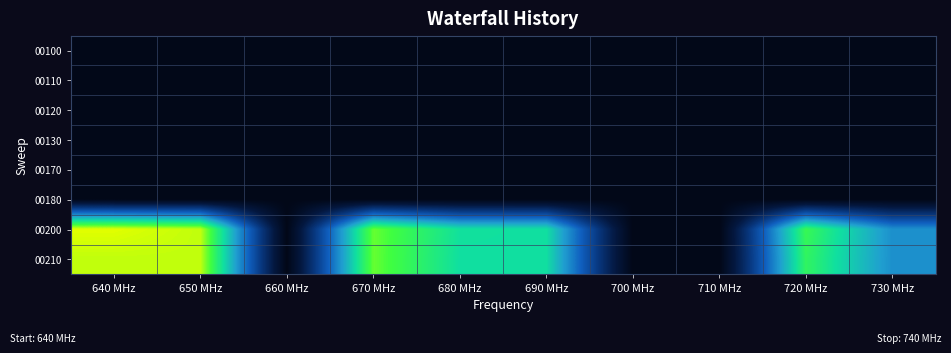

Reading left to right, what are all the values shown in this chart?

00100: 640 MHz=0.0	650 MHz=0.0	660 MHz=0.0	670 MHz=0.0	680 MHz=0.0	690 MHz=0.0	700 MHz=0.0	710 MHz=0.0	720 MHz=0.0	730 MHz=0.0
00110: 640 MHz=0.0	650 MHz=0.0	660 MHz=0.0	670 MHz=0.0	680 MHz=0.0	690 MHz=0.0	700 MHz=0.0	710 MHz=0.0	720 MHz=0.0	730 MHz=0.0
00120: 640 MHz=0.0	650 MHz=0.0	660 MHz=0.0	670 MHz=0.0	680 MHz=0.0	690 MHz=0.0	700 MHz=0.0	710 MHz=0.0	720 MHz=0.0	730 MHz=0.0
00130: 640 MHz=0.0	650 MHz=0.0	660 MHz=0.0	670 MHz=0.0	680 MHz=0.0	690 MHz=0.0	700 MHz=0.0	710 MHz=0.0	720 MHz=0.0	730 MHz=0.0
00170: 640 MHz=0.0	650 MHz=0.0	660 MHz=0.0	670 MHz=0.0	680 MHz=0.0	690 MHz=0.0	700 MHz=0.0	710 MHz=0.0	720 MHz=0.0	730 MHz=0.0
00180: 640 MHz=0.0	650 MHz=0.0	660 MHz=0.0	670 MHz=0.0	680 MHz=0.0	690 MHz=0.0	700 MHz=0.0	710 MHz=0.0	720 MHz=0.0	730 MHz=0.0
00200: 640 MHz=15.0	650 MHz=14.5	660 MHz=0.0	670 MHz=13.3	680 MHz=10.7	690 MHz=10.6	700 MHz=0.0	710 MHz=0.0	720 MHz=12.4	730 MHz=8.0
00210: 640 MHz=14.5	650 MHz=14.5	660 MHz=0.0	670 MHz=13.3	680 MHz=10.6	690 MHz=10.6	700 MHz=0.0	710 MHz=0.0	720 MHz=12.1	730 MHz=8.0